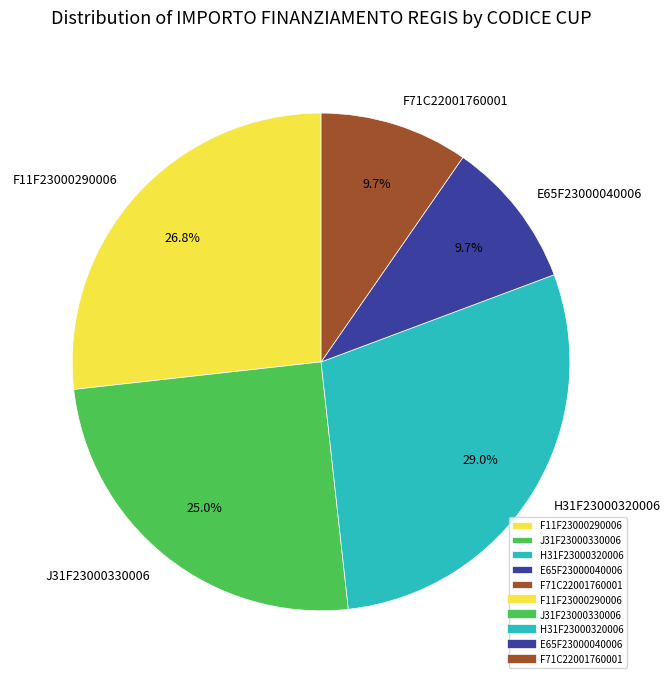

What percentage is the F71C22001760001 slice, to the nearest percent?

10%